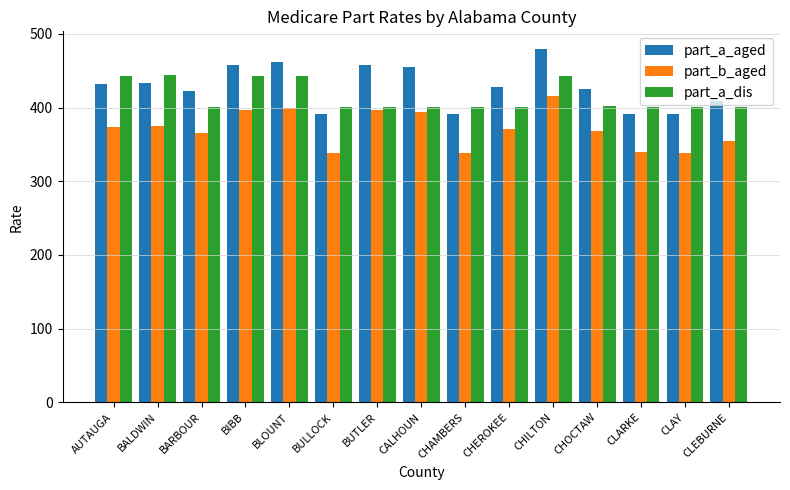

What is the average value of the part_a_dis series?

415.0